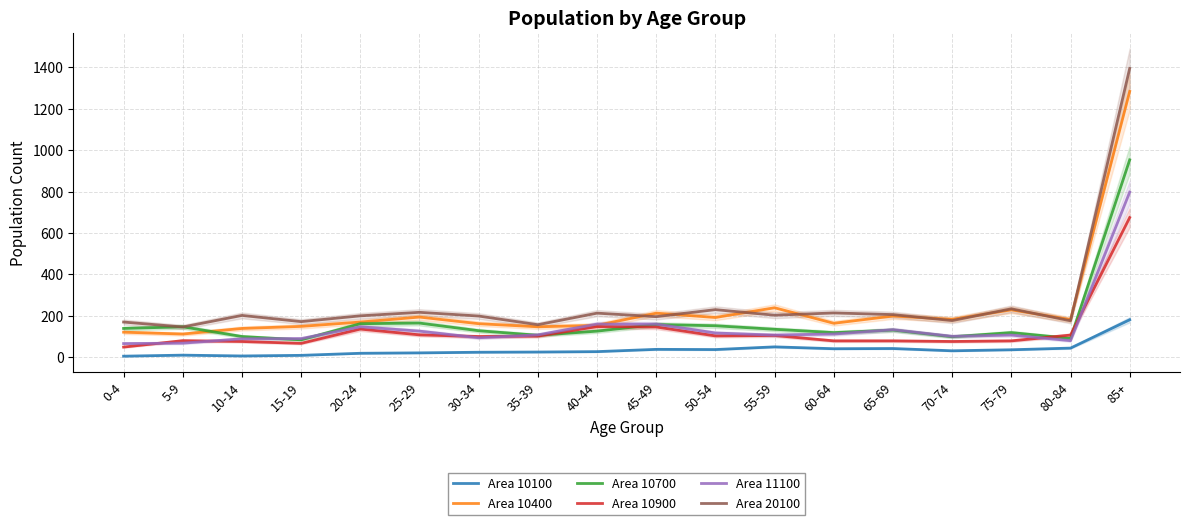

At which label does Area 10700 reach its minimum?

15-19